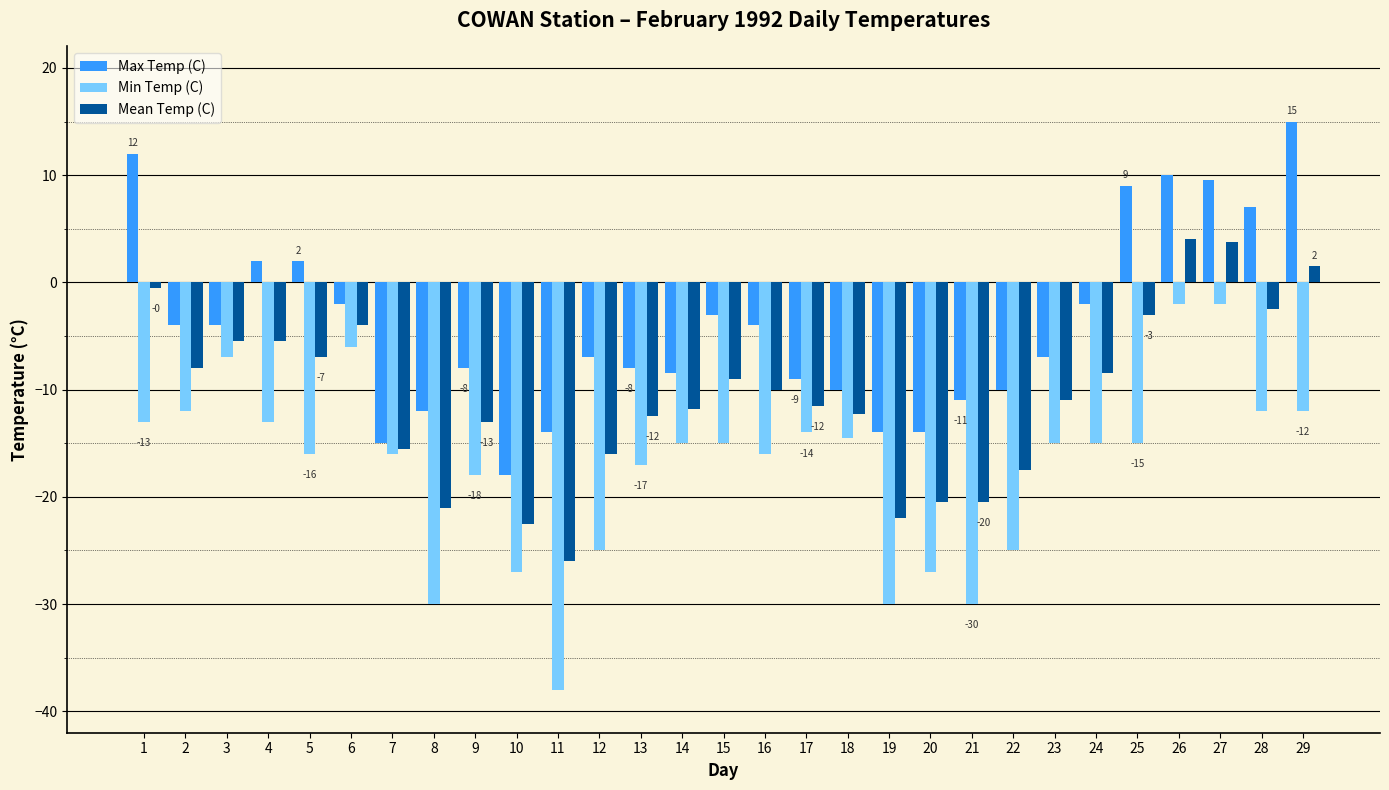

What is the total value across all series at 20?

-61.5